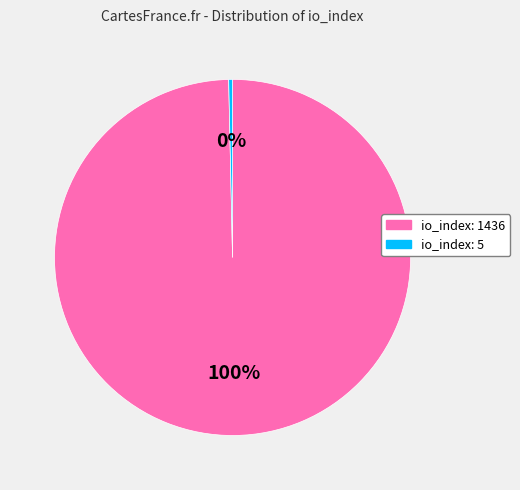

Combined, do io_index: 1436 and io_index: 5 account for over 50%?

Yes